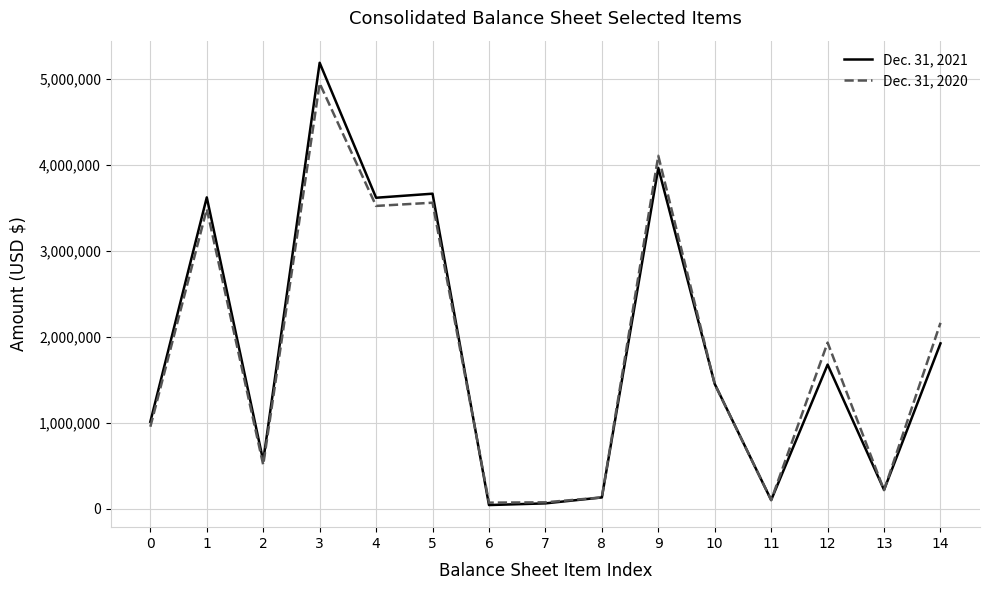

What is the difference between the maximum and minimum values in the Dec. 31, 2020 series?

4882179